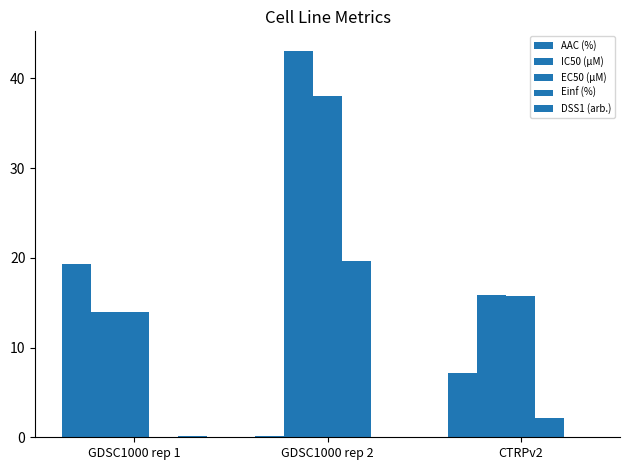

What is the difference between the highest and lowest values at GDSC1000 rep 1?

19.3